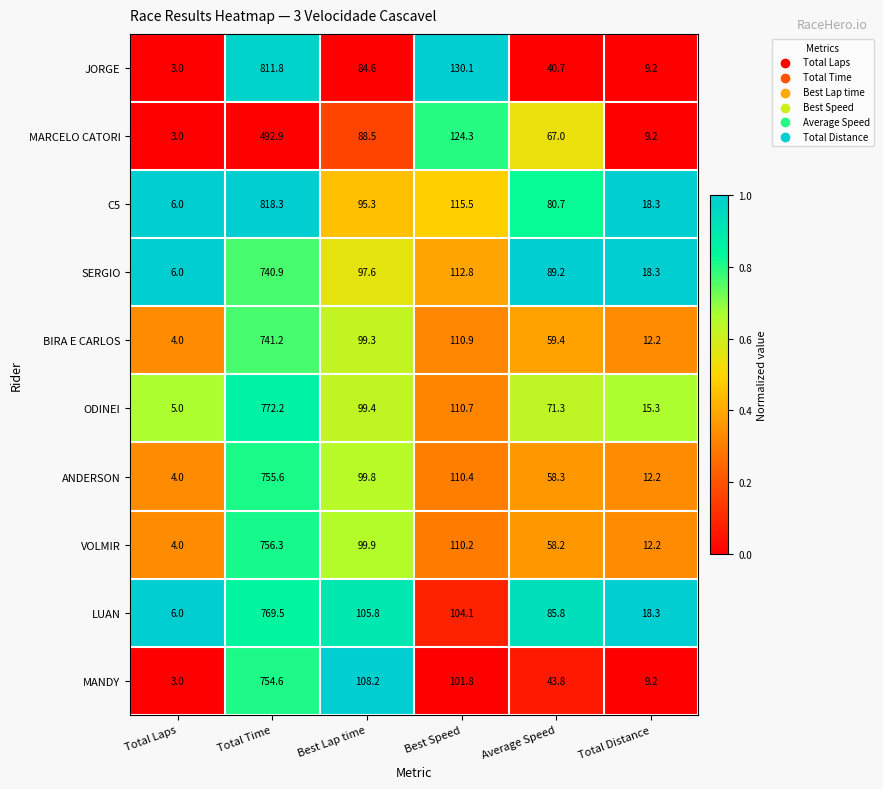

What is the spread (max minus min) of values at Best Lap time?

23.6